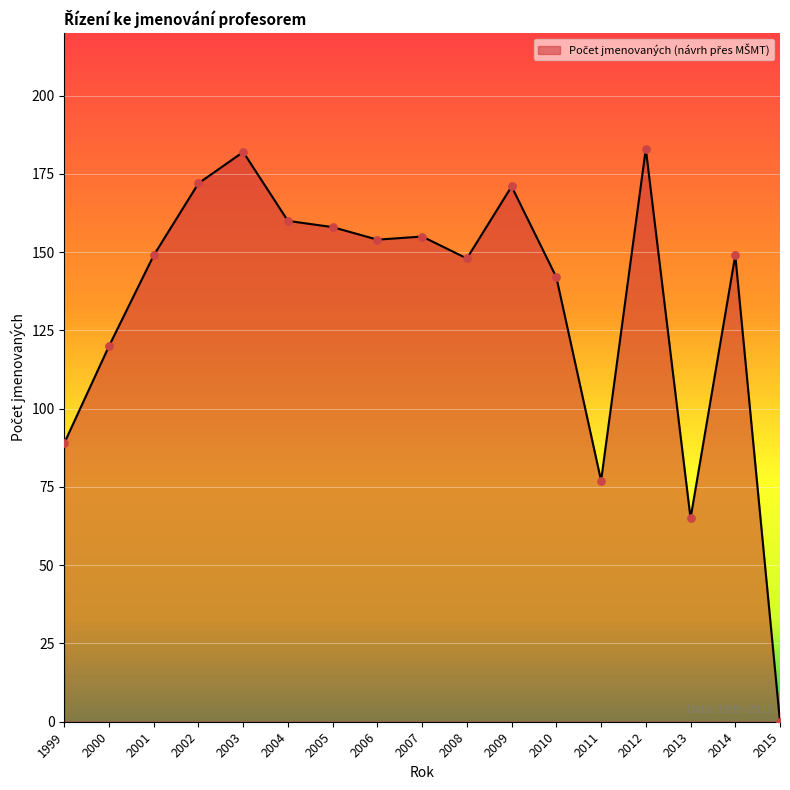

What is the change in value from 2011 to 2012?

+106